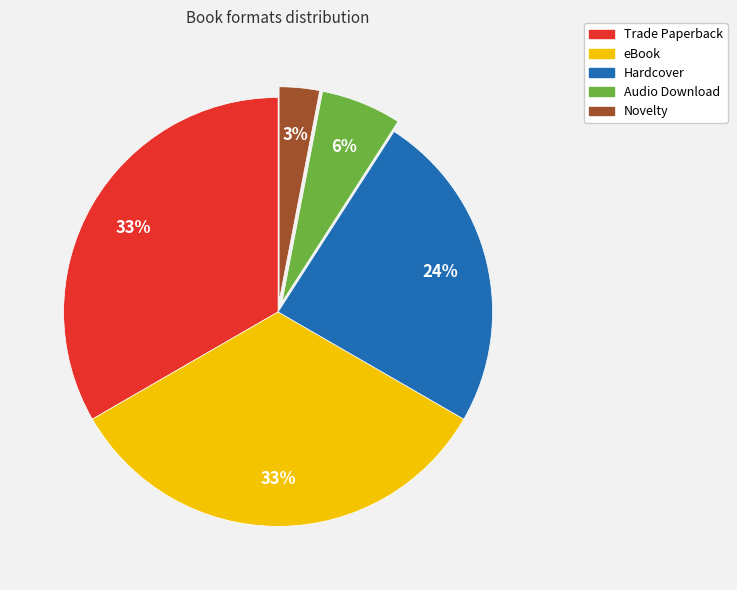

Which category has the smallest portion of the pie?

Novelty